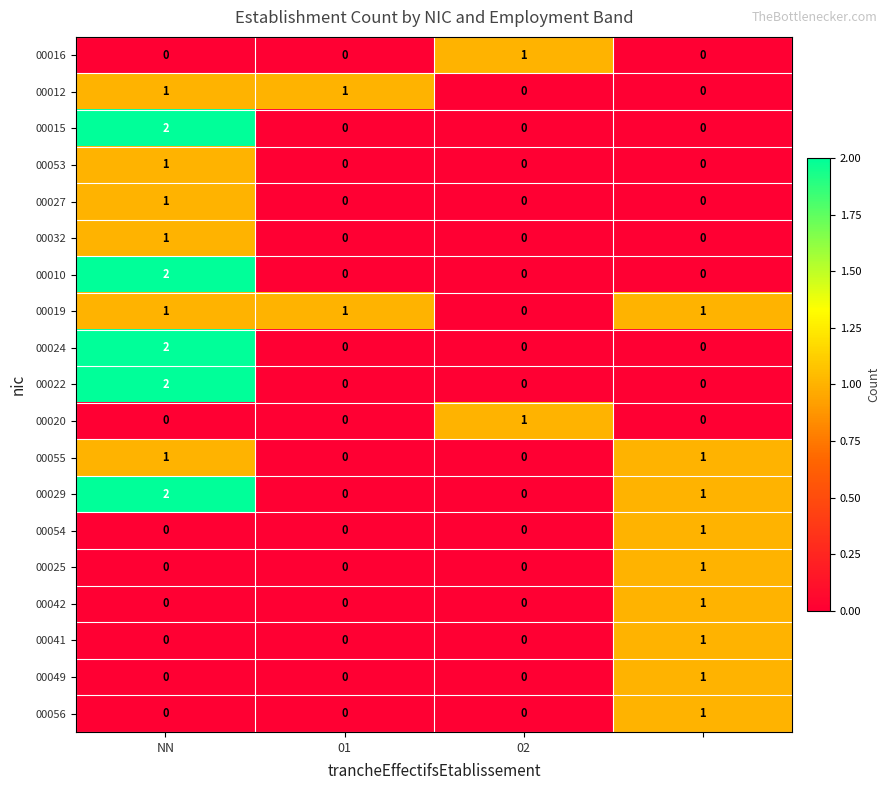

At how many categories does at least one series exceed 0?

4